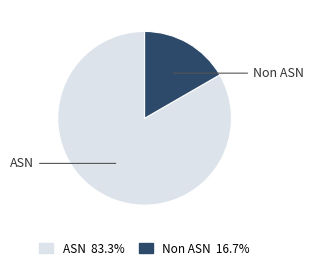

Which has a higher value, ASN or Non ASN?

ASN